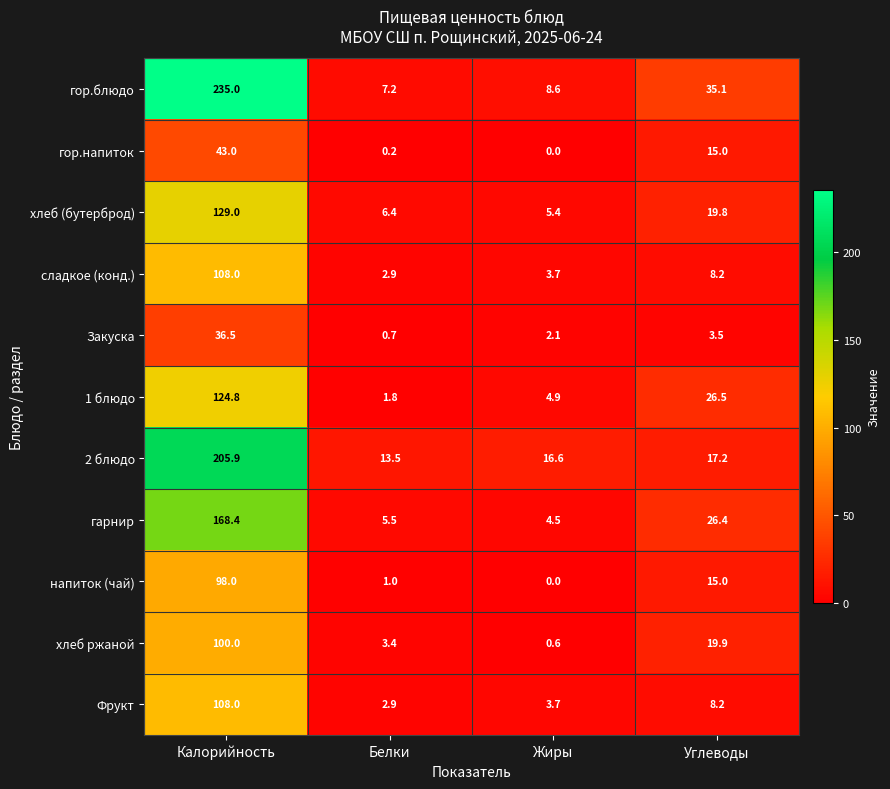

At how many categories does at least one series exceed 4?

4